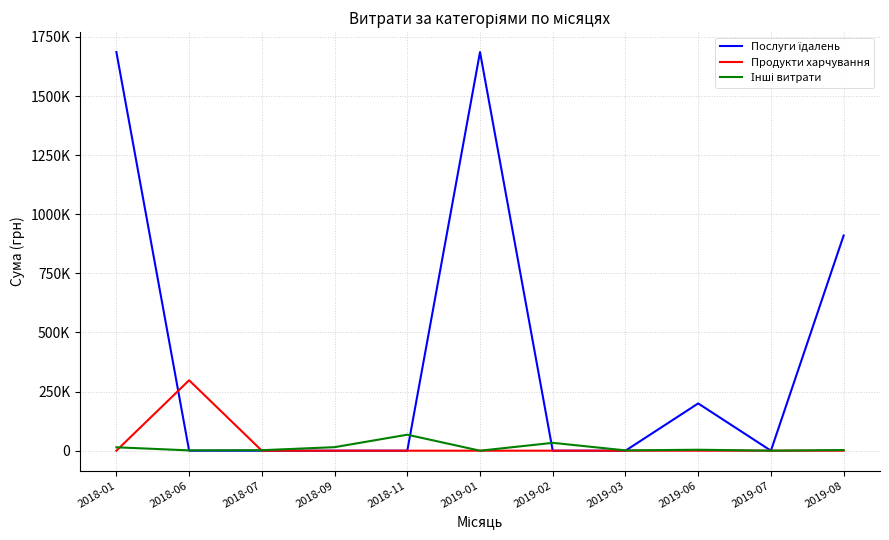

Does the chart display data point markers on the line(s)?

No